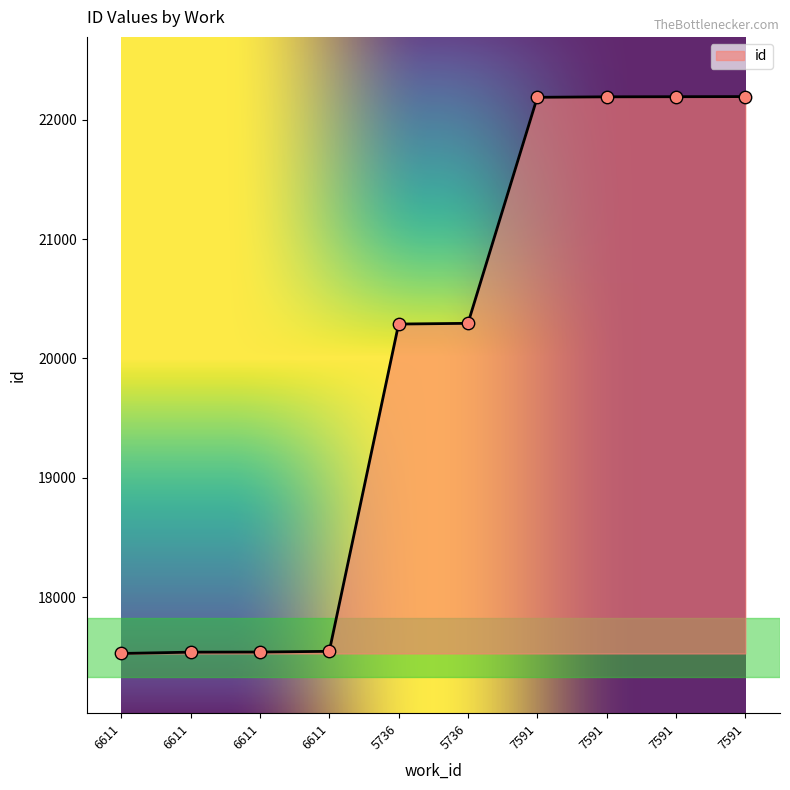

What is the change in value from 5736 to 7591?

+1905